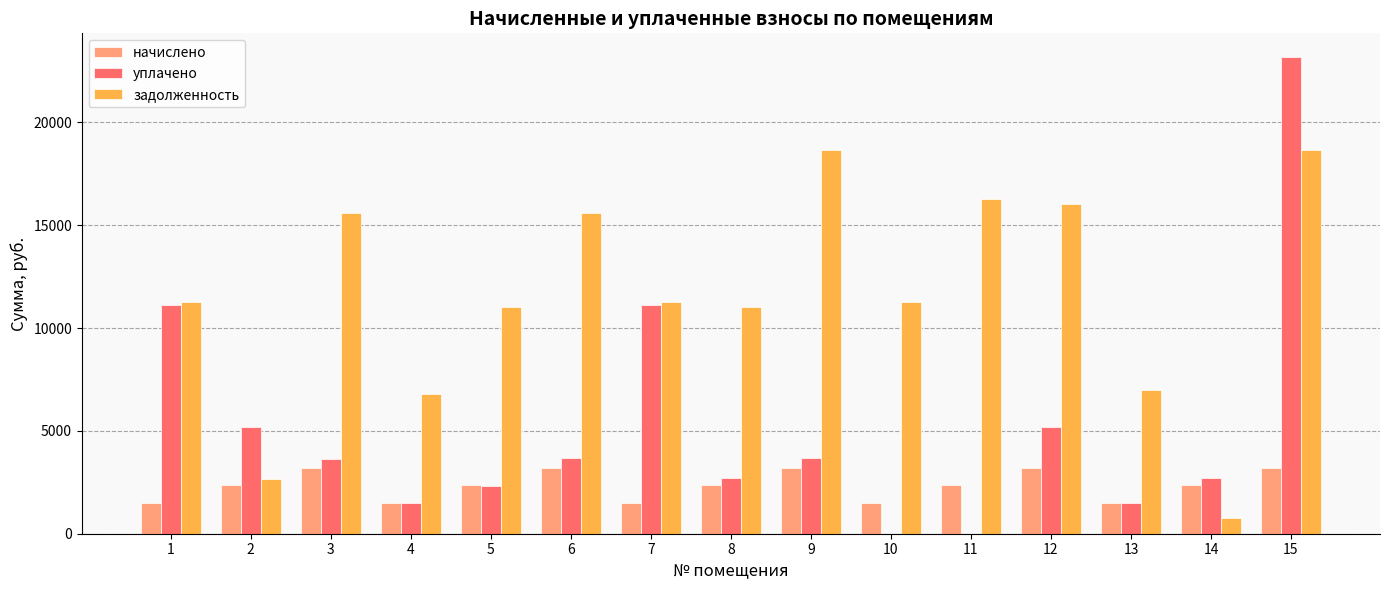

What is the maximum value for начислено?

3211.5